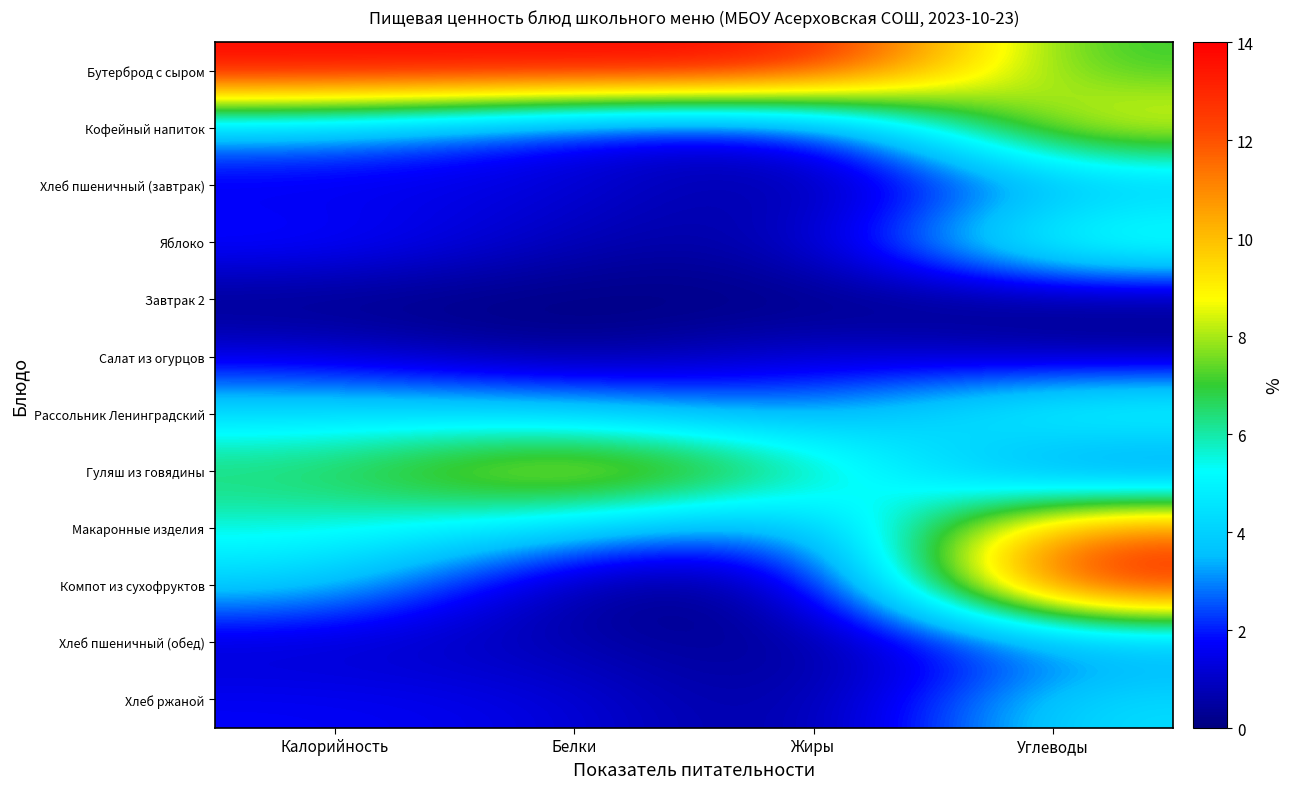

What is the difference between the highest and lowest values at Углеводы?

14.0